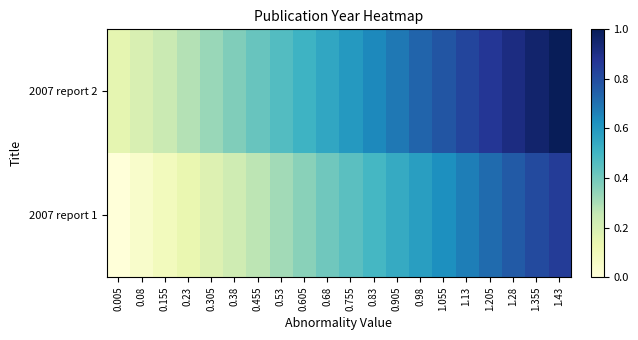

Rank the series by their average value, from highest to lowest.

2007 report 2, 2007 report 1